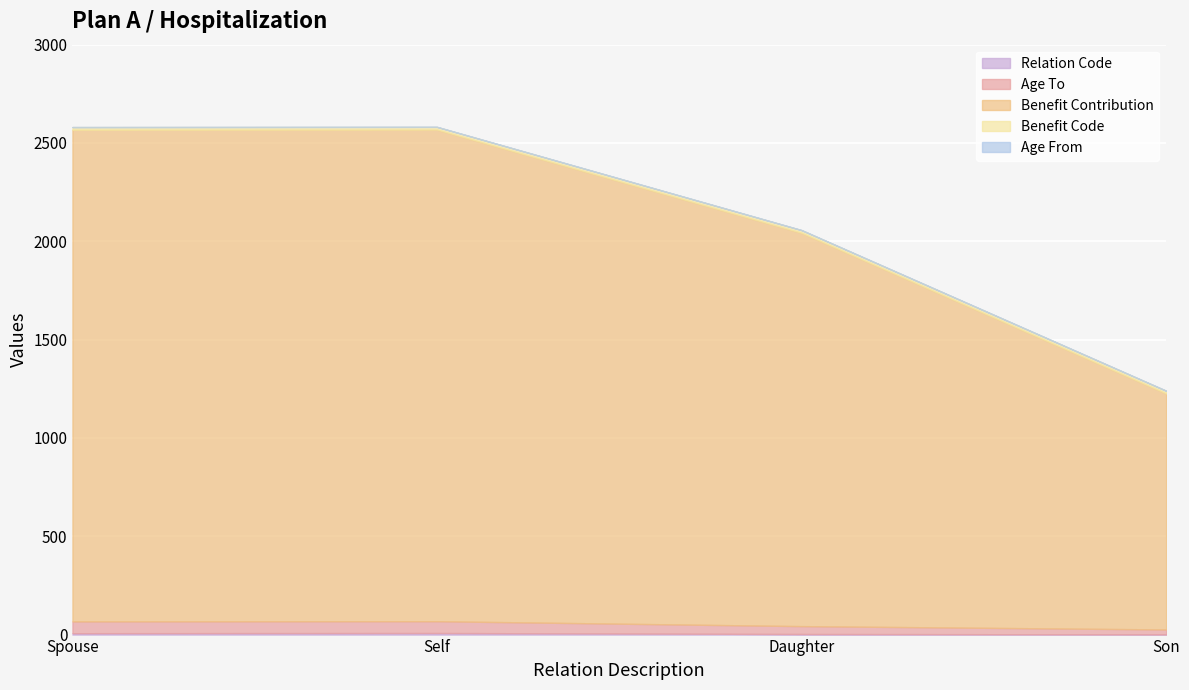

What are all the series names shown in the legend?

Relation Code, Age To, Benefit Contribution, Benefit Code, Age From